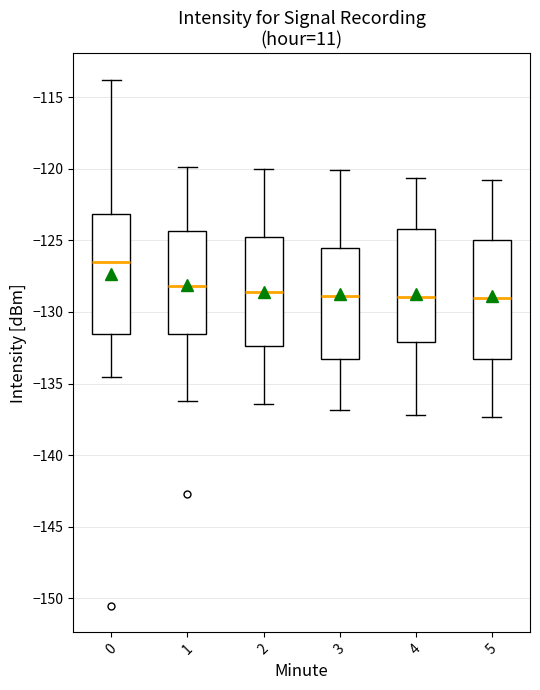

Where is the lower edge of the box at x = 0 on the y-axis? The values are not printed on the chart, so give them approximately, as read against the axis.

-131.5